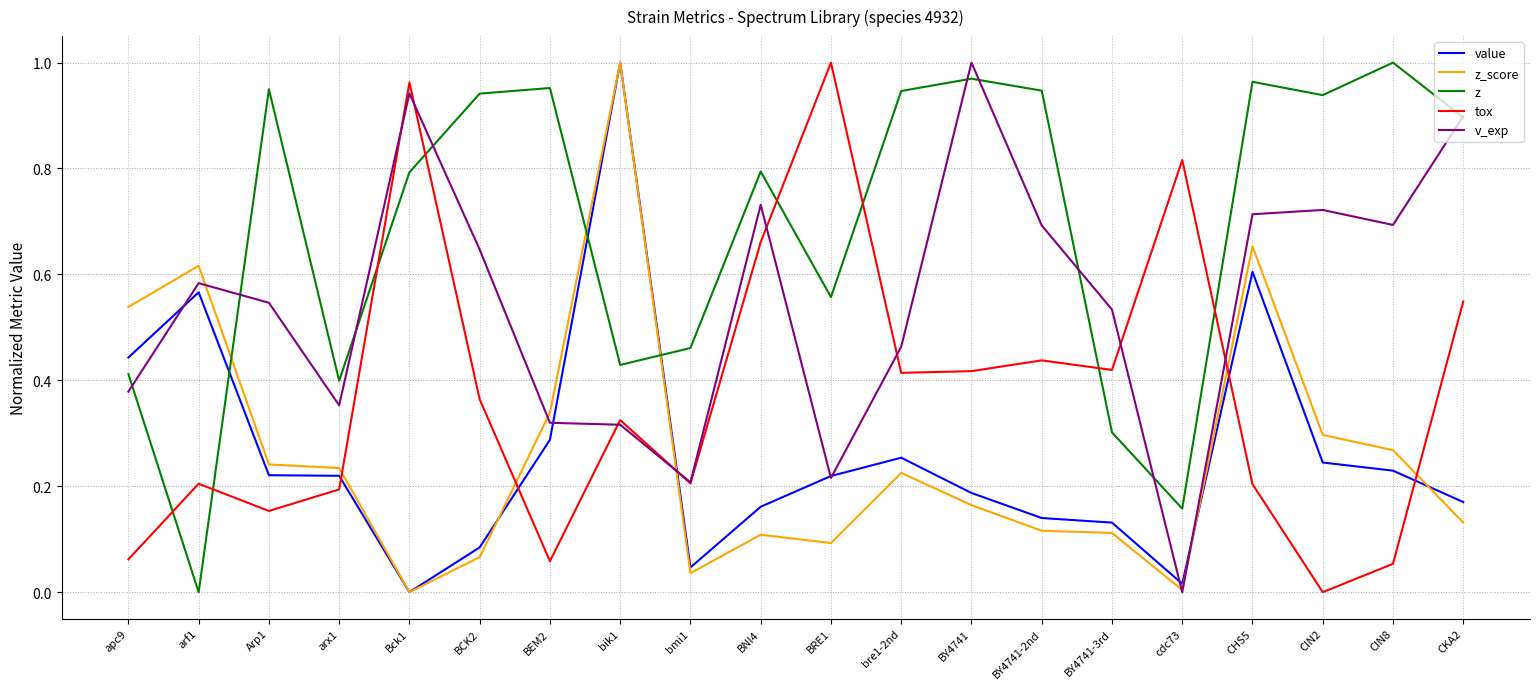

Which series changed the most between BNI4 and BY4741-3rd?

z